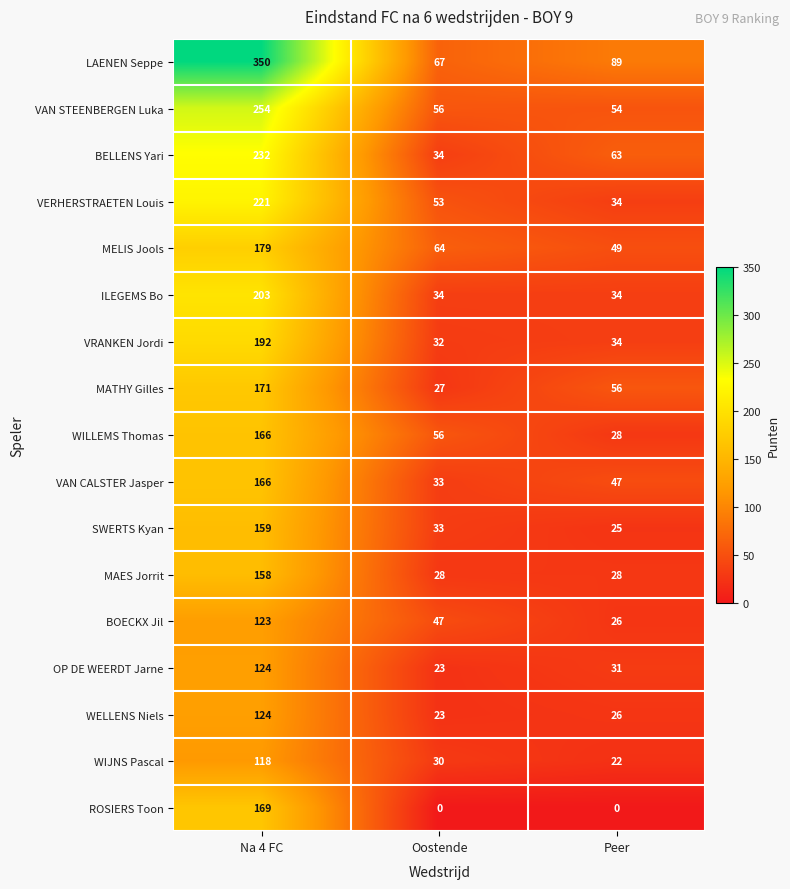

The value of BELLENS Yari at Na 4 FC is 84. True or false?

False